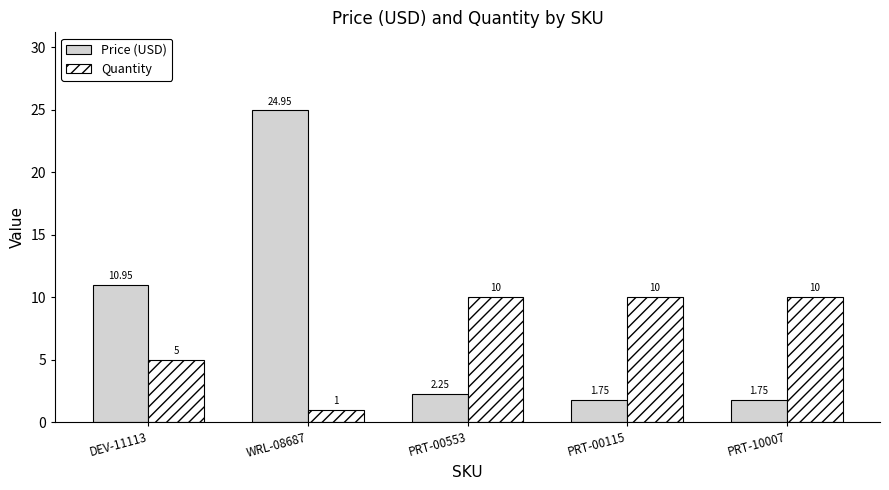

What is the average value of the Quantity series?

7.2